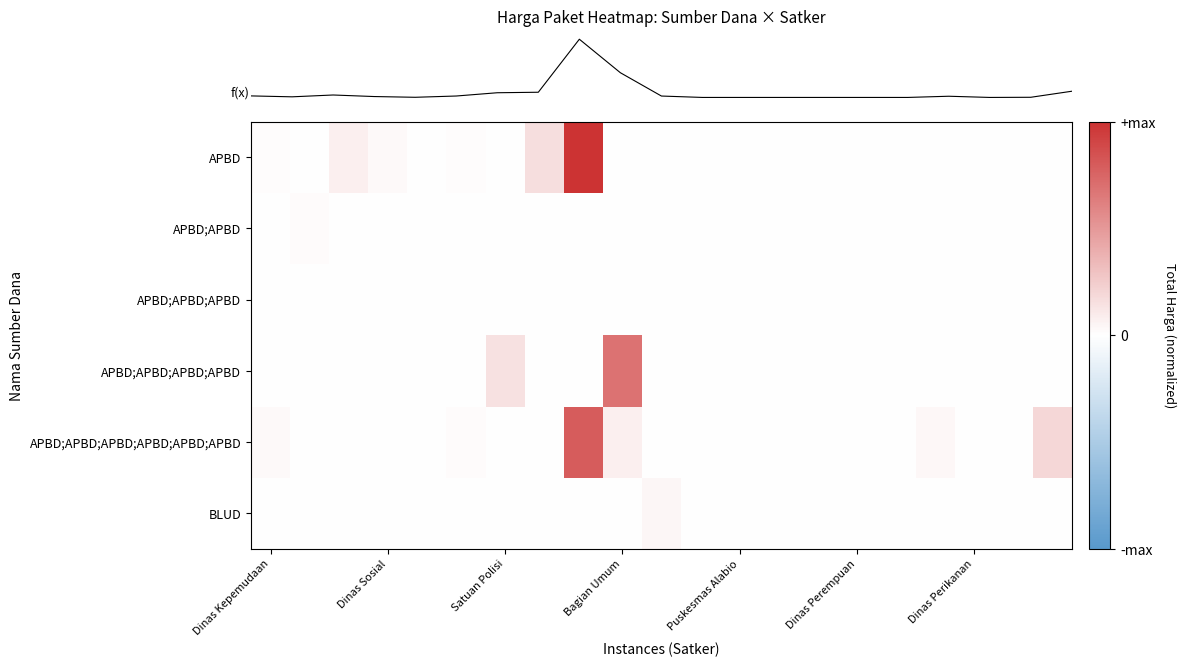

Which series has the largest total across all categories?

row_0